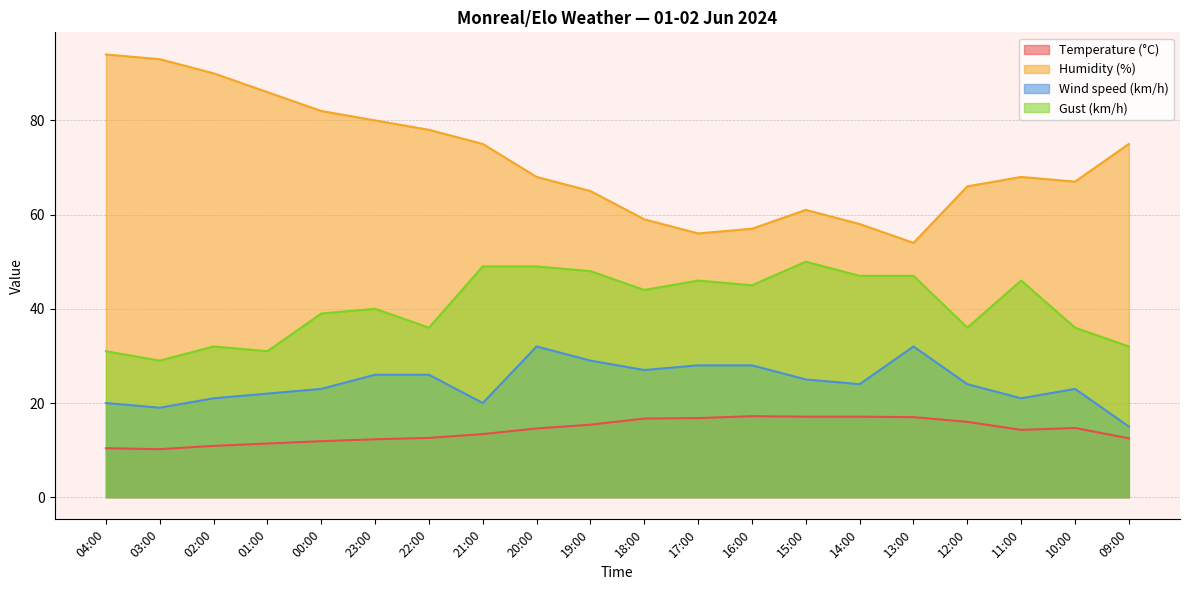

What is the label of the 1st point from the left?

04:00